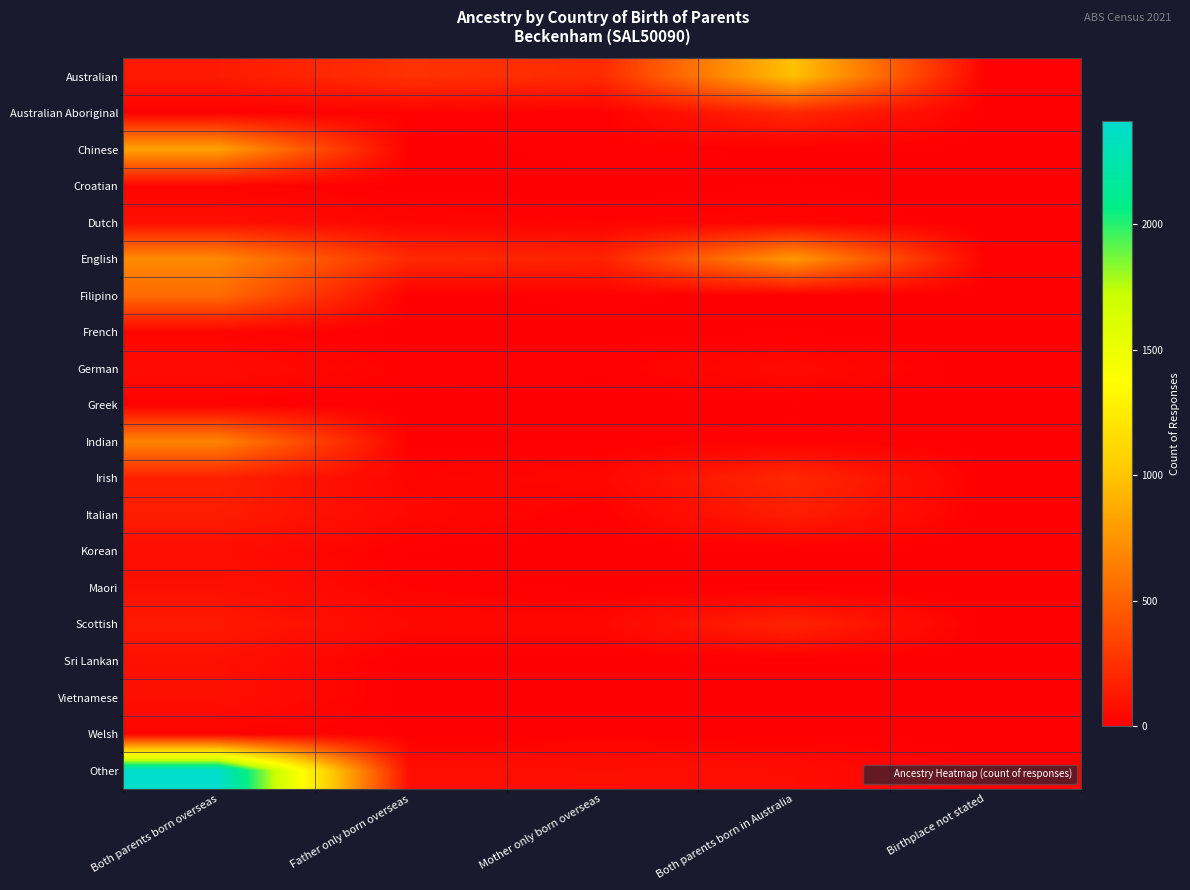

Reading left to right, transcribe all the data shown in this chart.

Australian: Both parents born overseas=131	Father only born overseas=253	Mother only born overseas=218	Both parents born in Australia=978	Birthplace not stated=12
Australian Aboriginal: Both parents born overseas=7	Father only born overseas=19	Mother only born overseas=9	Both parents born in Australia=199	Birthplace not stated=3
Chinese: Both parents born overseas=822	Father only born overseas=0	Mother only born overseas=17	Both parents born in Australia=6	Birthplace not stated=5
Croatian: Both parents born overseas=23	Father only born overseas=4	Mother only born overseas=0	Both parents born in Australia=10	Birthplace not stated=0
Dutch: Both parents born overseas=77	Father only born overseas=29	Mother only born overseas=20	Both parents born in Australia=27	Birthplace not stated=0
English: Both parents born overseas=696	Father only born overseas=208	Mother only born overseas=175	Both parents born in Australia=778	Birthplace not stated=14
Filipino: Both parents born overseas=543	Father only born overseas=3	Mother only born overseas=14	Both parents born in Australia=0	Birthplace not stated=0
French: Both parents born overseas=27	Father only born overseas=0	Mother only born overseas=4	Both parents born in Australia=8	Birthplace not stated=0
German: Both parents born overseas=62	Father only born overseas=16	Mother only born overseas=12	Both parents born in Australia=52	Birthplace not stated=0
Greek: Both parents born overseas=11	Father only born overseas=4	Mother only born overseas=0	Both parents born in Australia=5	Birthplace not stated=0
Indian: Both parents born overseas=672	Father only born overseas=3	Mother only born overseas=9	Both parents born in Australia=15	Birthplace not stated=6
Irish: Both parents born overseas=164	Father only born overseas=27	Mother only born overseas=39	Both parents born in Australia=205	Birthplace not stated=0
Italian: Both parents born overseas=144	Father only born overseas=41	Mother only born overseas=10	Both parents born in Australia=153	Birthplace not stated=0
Korean: Both parents born overseas=69	Father only born overseas=5	Mother only born overseas=0	Both parents born in Australia=0	Birthplace not stated=0
Maori: Both parents born overseas=84	Father only born overseas=19	Mother only born overseas=4	Both parents born in Australia=5	Birthplace not stated=0
Scottish: Both parents born overseas=129	Father only born overseas=44	Mother only born overseas=43	Both parents born in Australia=179	Birthplace not stated=0
Sri Lankan: Both parents born overseas=85	Father only born overseas=0	Mother only born overseas=0	Both parents born in Australia=0	Birthplace not stated=0
Vietnamese: Both parents born overseas=82	Father only born overseas=0	Mother only born overseas=0	Both parents born in Australia=0	Birthplace not stated=0
Welsh: Both parents born overseas=24	Father only born overseas=5	Mother only born overseas=7	Both parents born in Australia=8	Birthplace not stated=0
Other: Both parents born overseas=2411	Father only born overseas=71	Mother only born overseas=82	Both parents born in Australia=66	Birthplace not stated=11